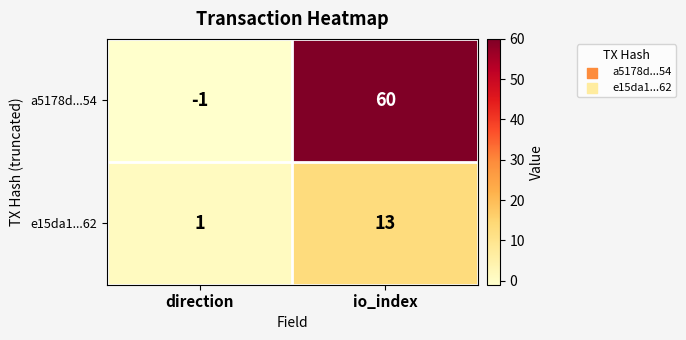

The e15da1...62 series shows 1 at direction. True or false?

True